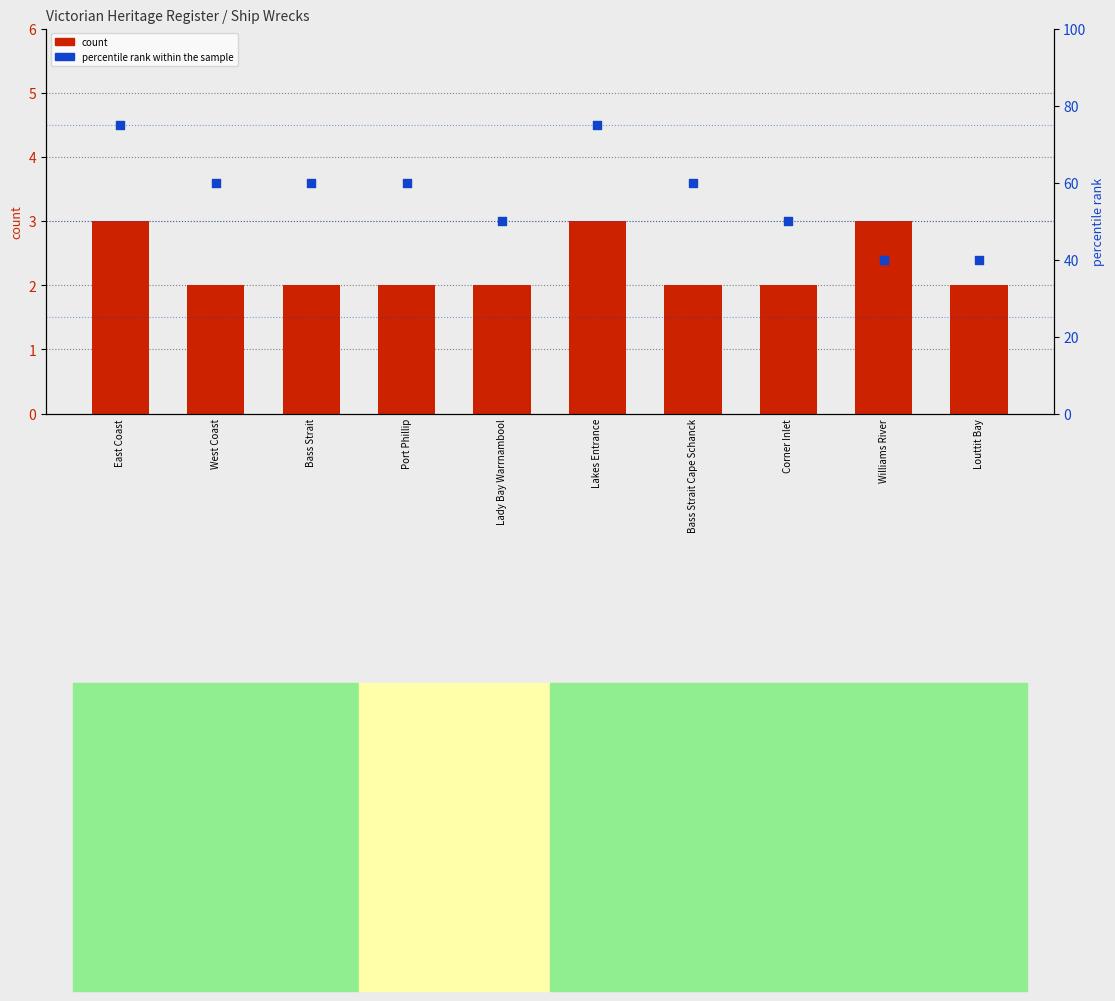

Which series reaches the maximum Y coordinate?

percentile rank within the sample